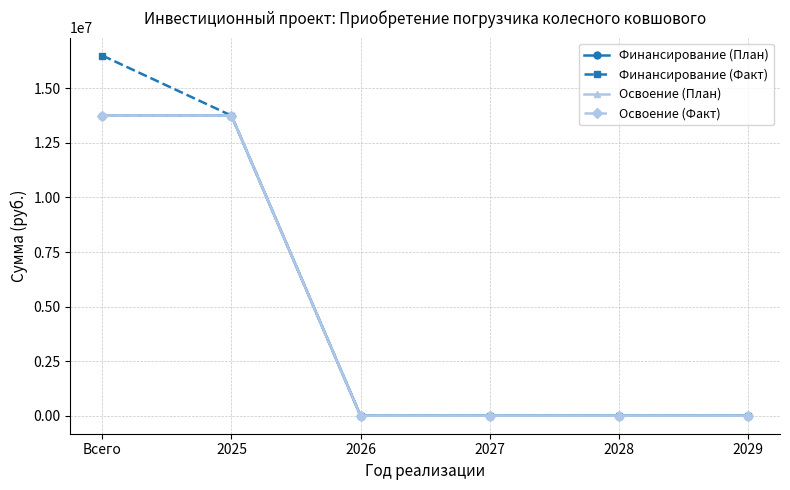

Is it true that Освоение (Факт) equals 13750000 at Всего?

True